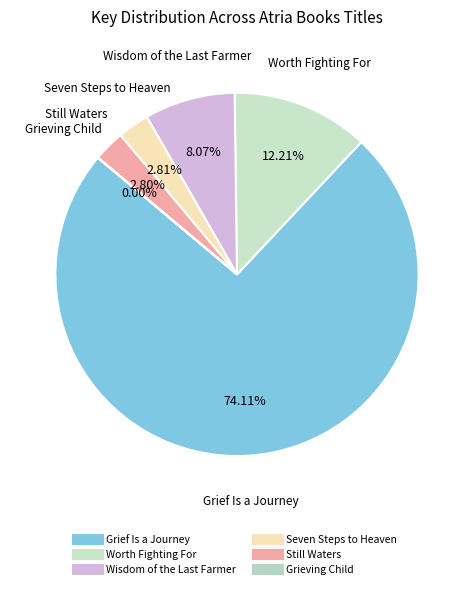

Is the sum of Grief Is a Journey and Seven Steps to Heaven greater than half?

Yes